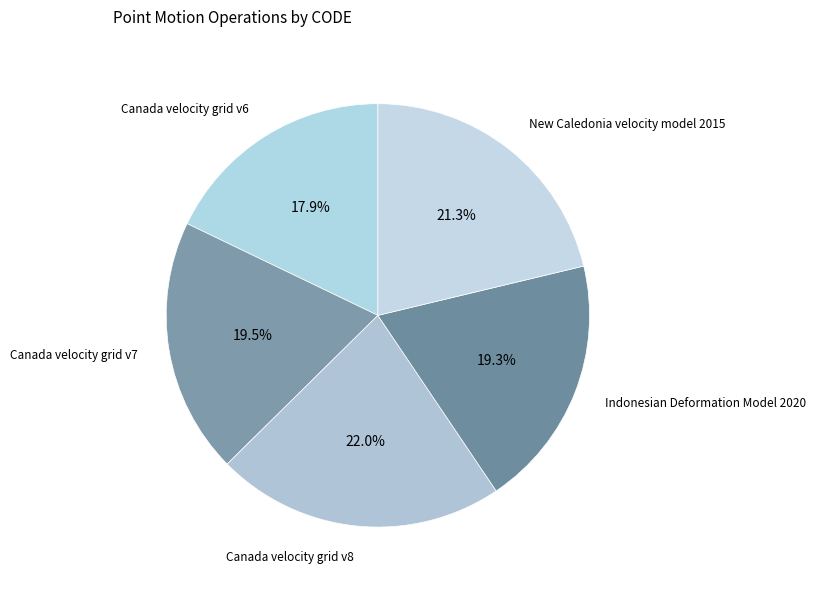

How much of the chart is everything except New Caledonia velocity model 2015?

78.7%